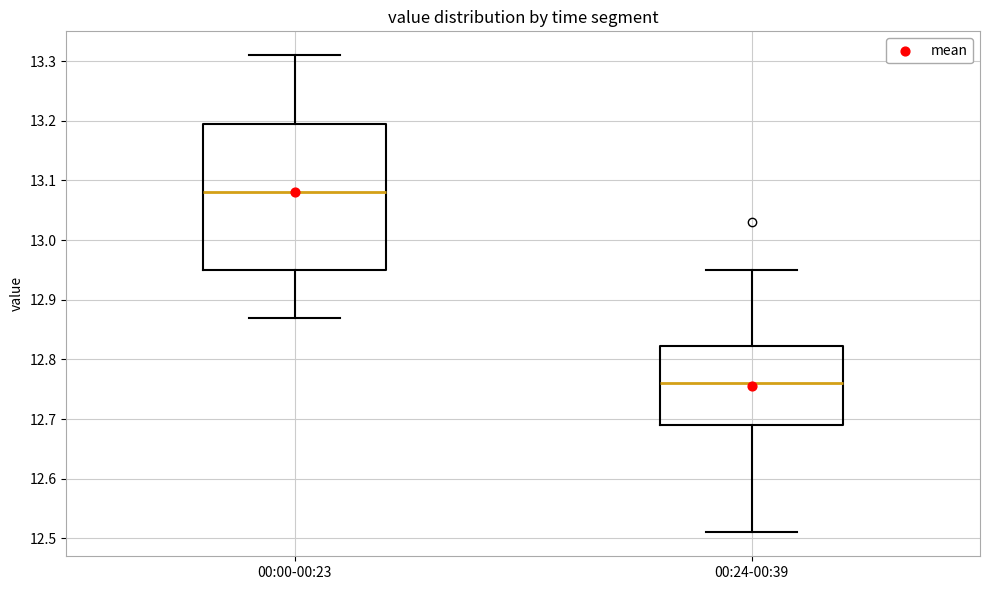

Comparing the boxes themselves (not the whiskers), which one is the tallest?

00:00-00:23